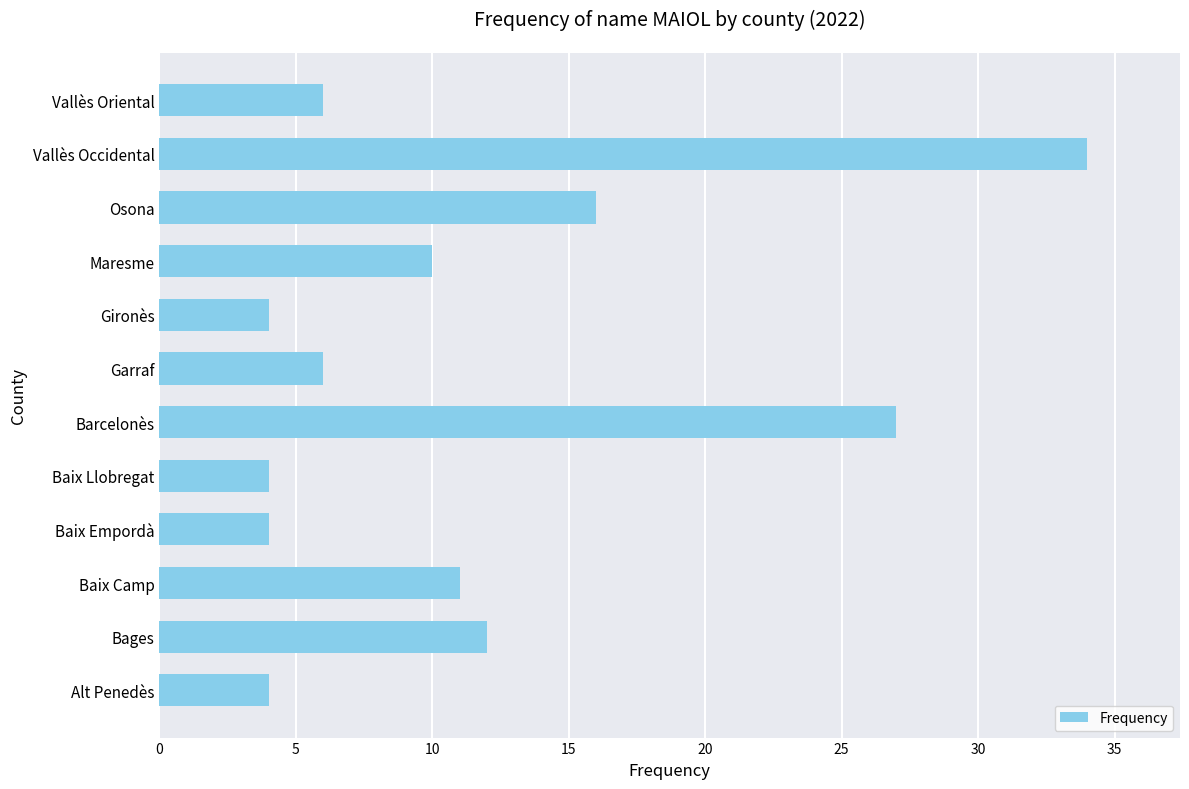

What is the greatest value displayed?

34